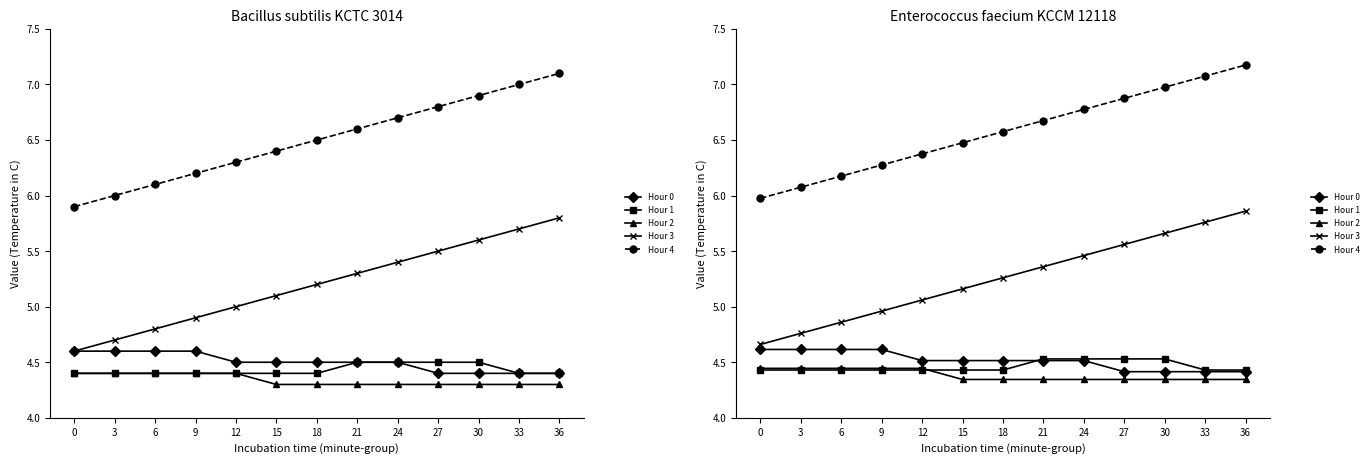

What value does the Hour 4 series have at 30?

7.0